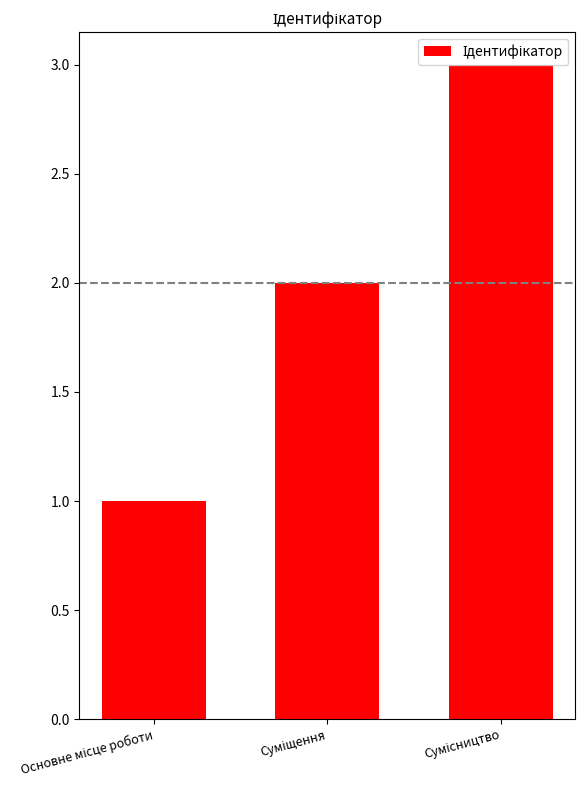

How many categories are shown in the chart?

3